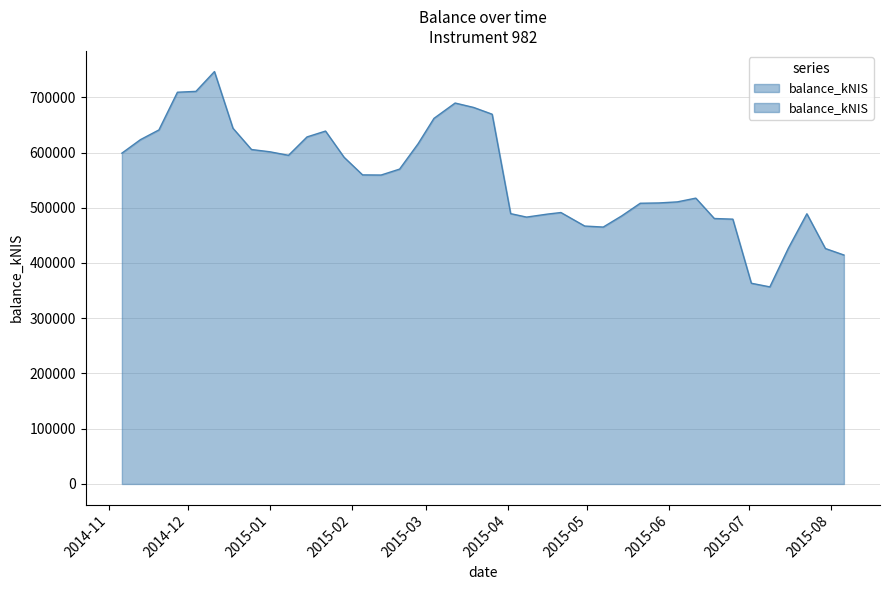

What position from the left is 2015-06-18?

33